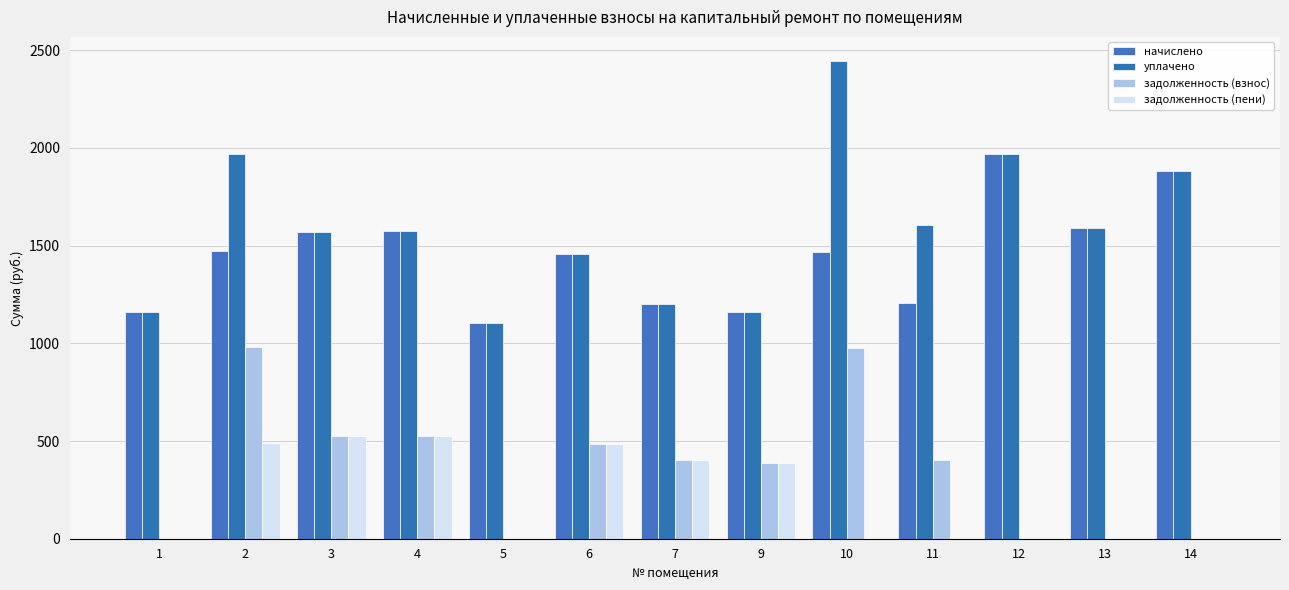

True or false: задолженность (взнос) has a value of 547.3 at 12.

False